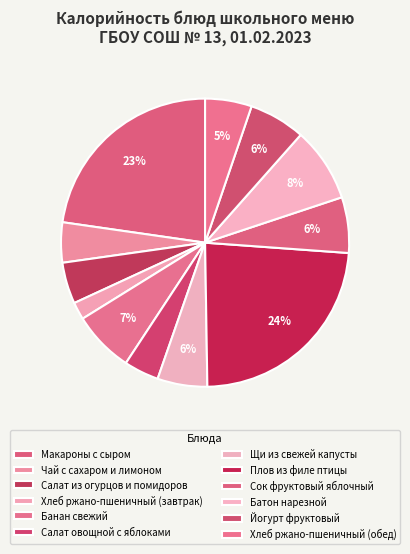

Is Батон нарезной the majority of the pie?

No